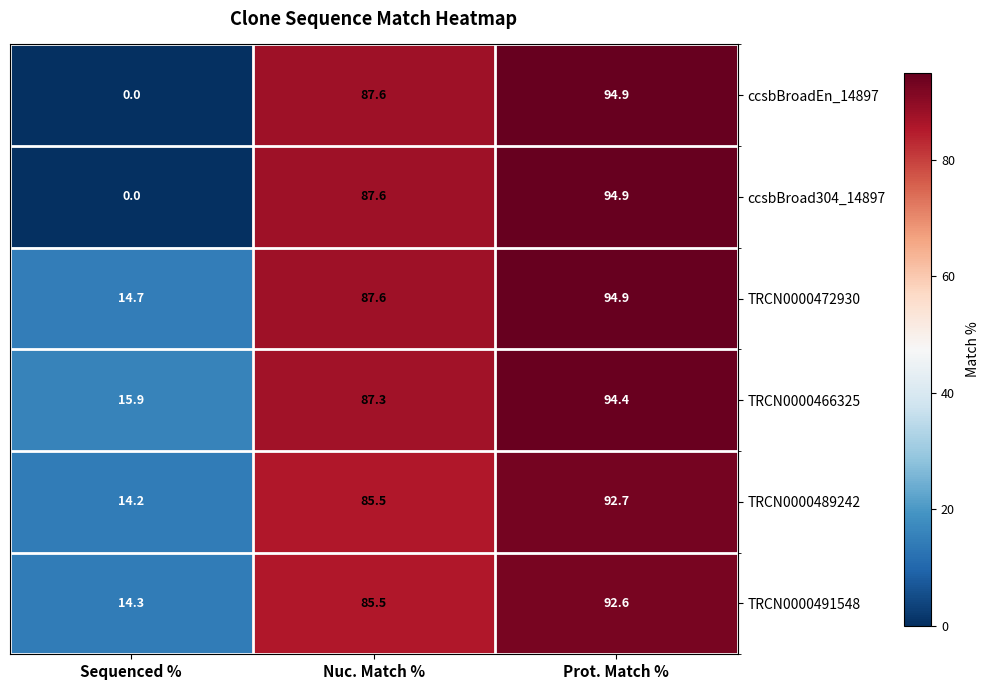

Rank the categories by TRCN0000472930 value from lowest to highest.

Sequenced %, Nuc. Match %, Prot. Match %